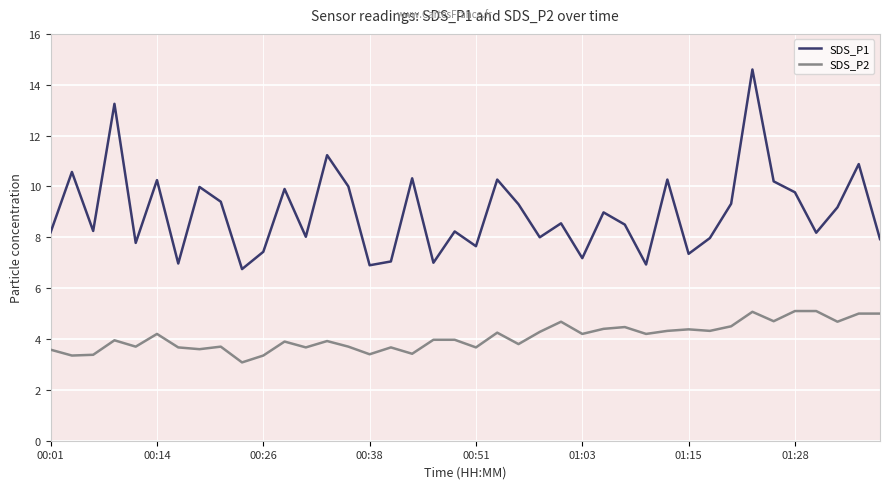

What is the highest value of the SDS_P1 series?

14.6